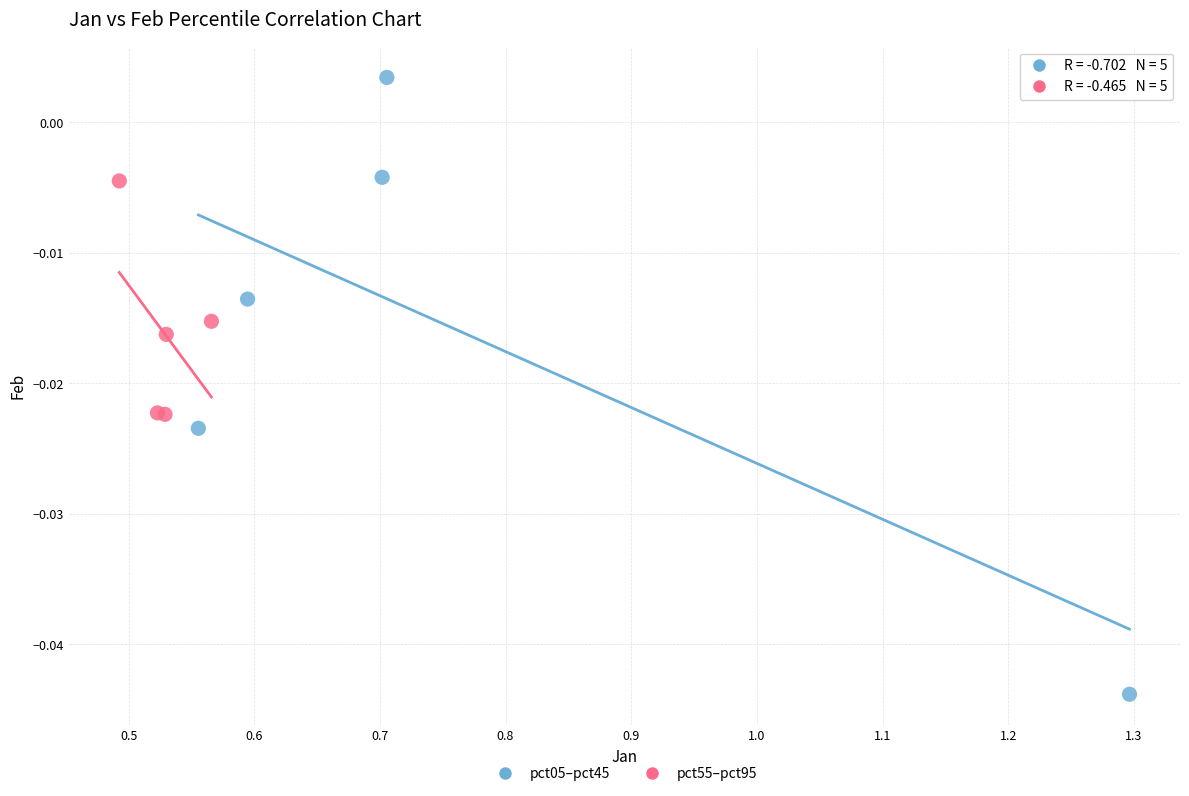

What are all the series names shown in the legend?

pct05–pct45, pct55–pct95